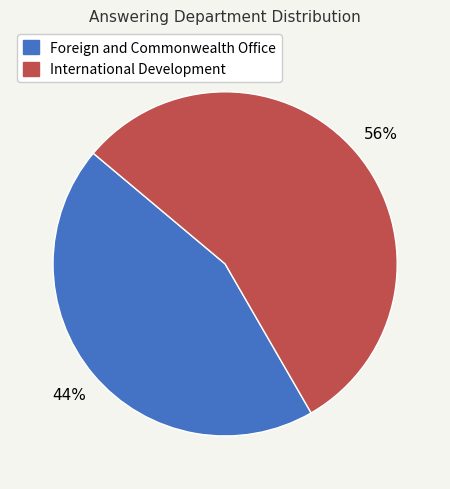

Between International Development and Foreign and Commonwealth Office, which is larger?

International Development